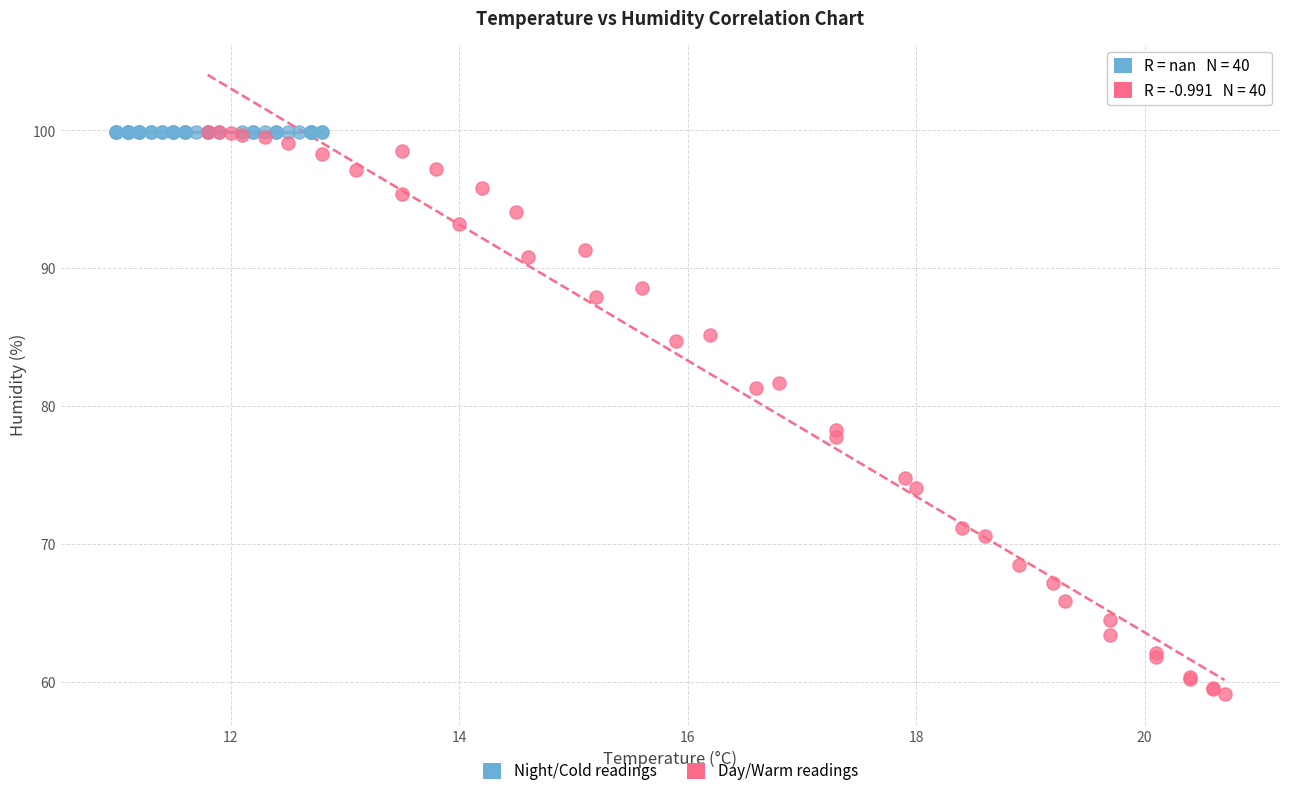

Which series contains the lowest Y value?

Day/Warm readings